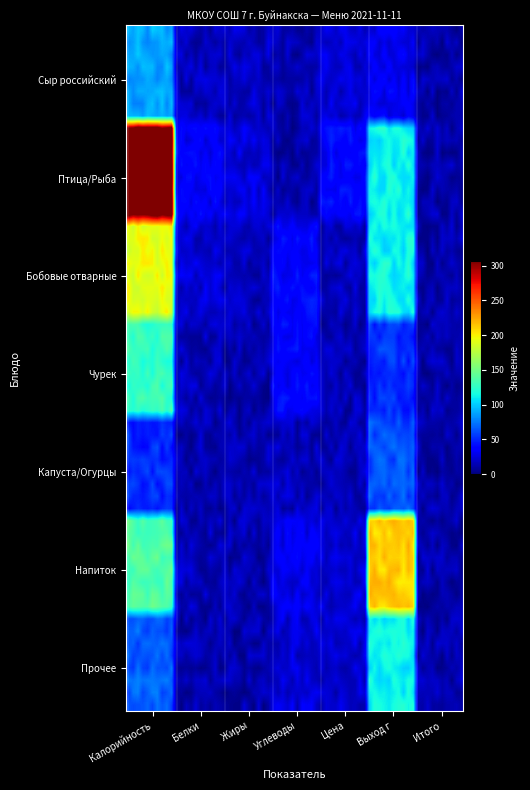

What is the greatest value displayed?

306.2